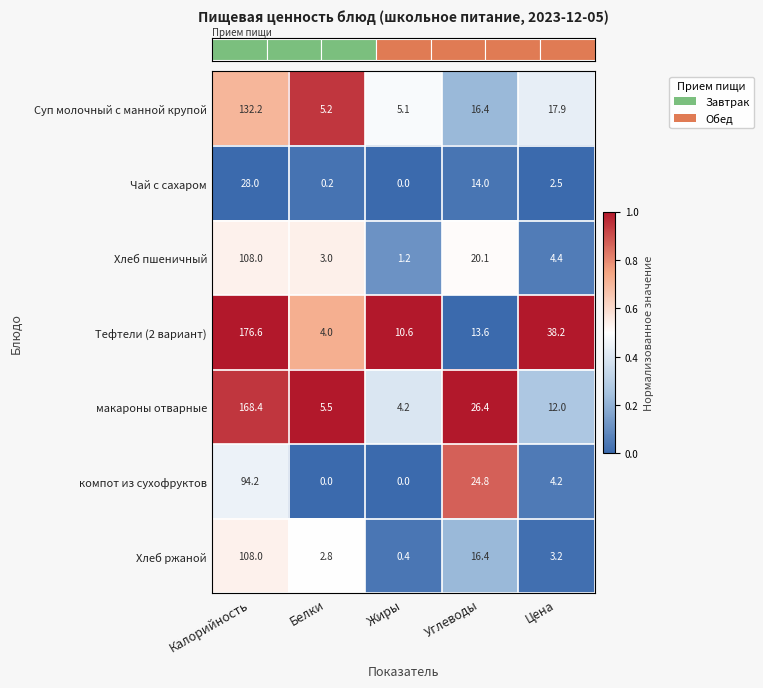

How many data points does each series have?

5